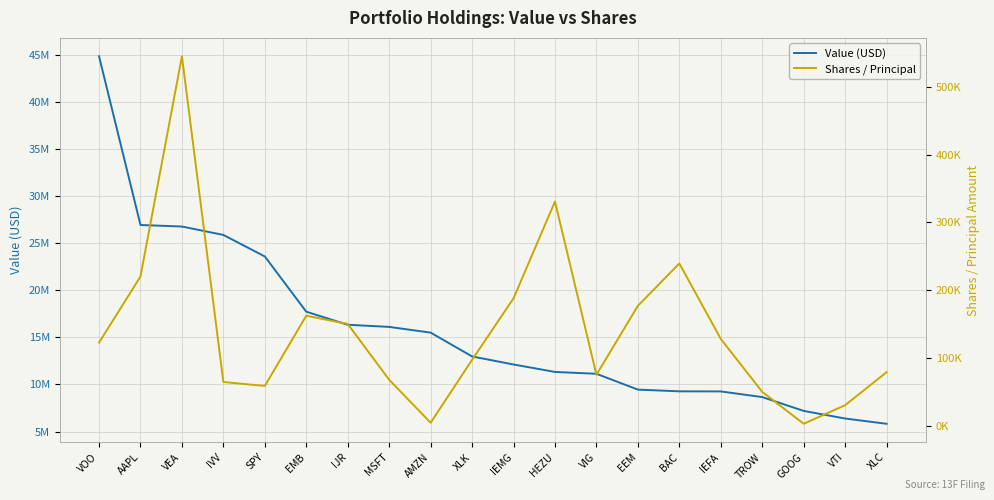

True or false: Value (USD) and Shares / Principal cross at least once.

False